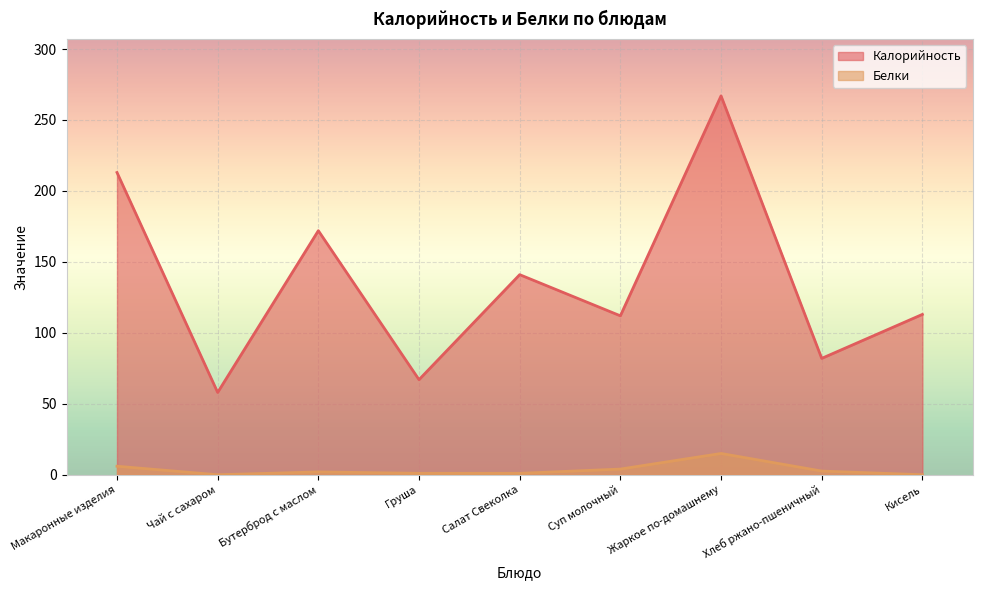

Is it true that Калорийность equals 48.7 at Салат Свеколка?

False